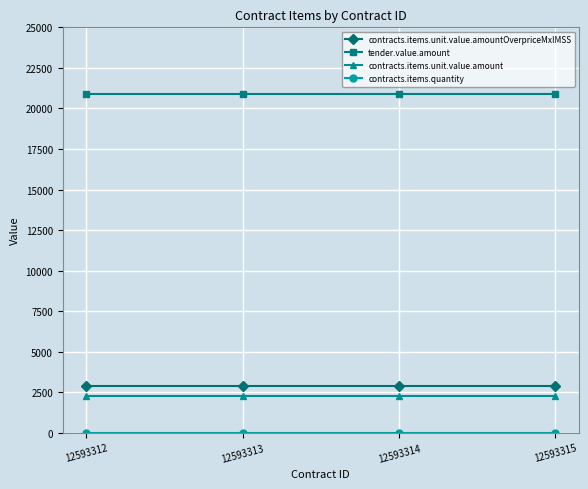

True or false: contracts.items.unit.value.amountOverpriceMxIMSS and tender.value.amount cross at least once.

False